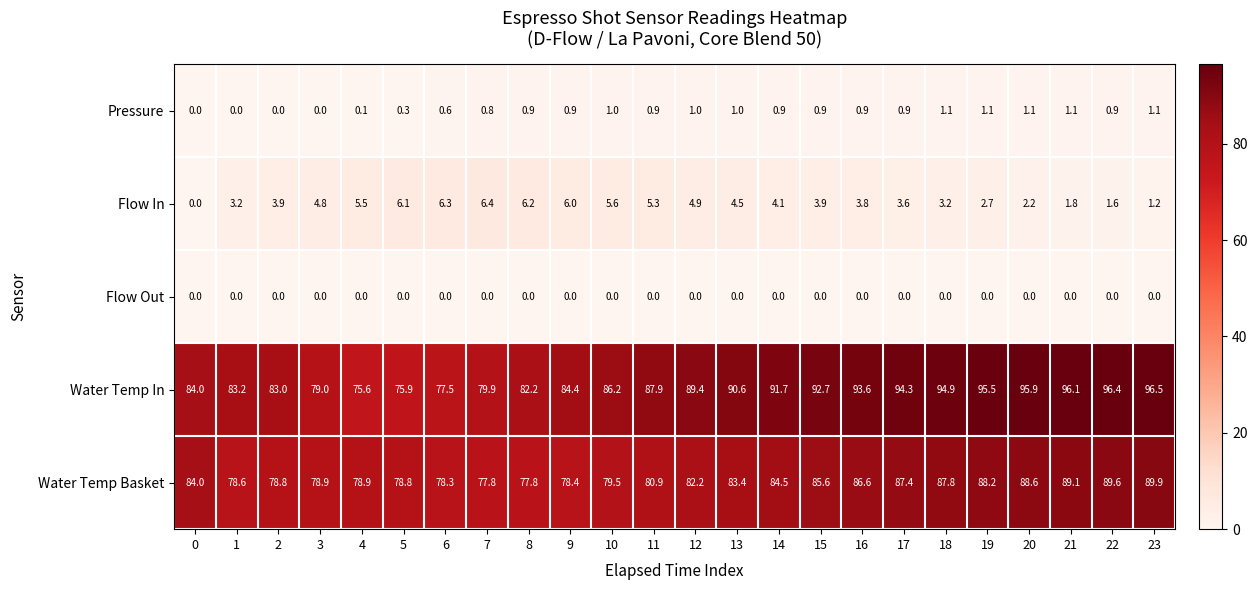

What is the spread (max minus min) of values at 15?

92.7